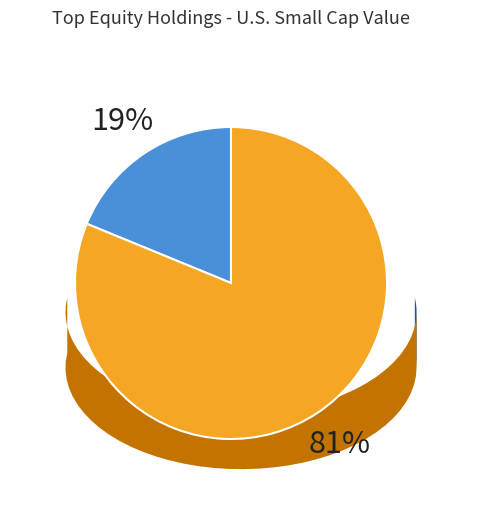

To the nearest percent, what is the difference between the largest and smallest slice percentages?

62%